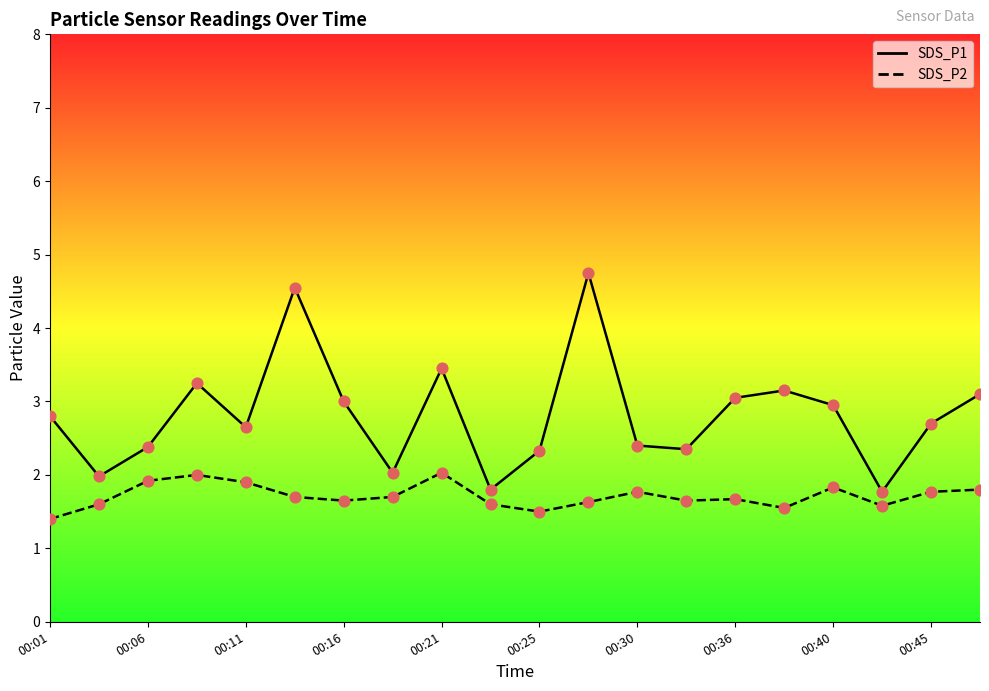

At how many categories does at least one series exceed 3?

7